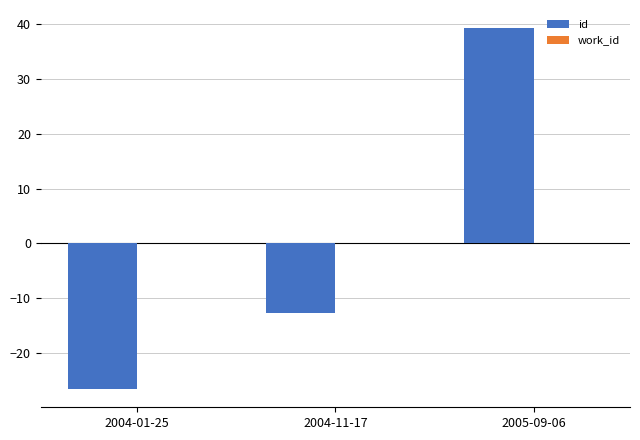

List the labels in order of value, largest first.

2005-09-06, 2004-11-17, 2004-01-25